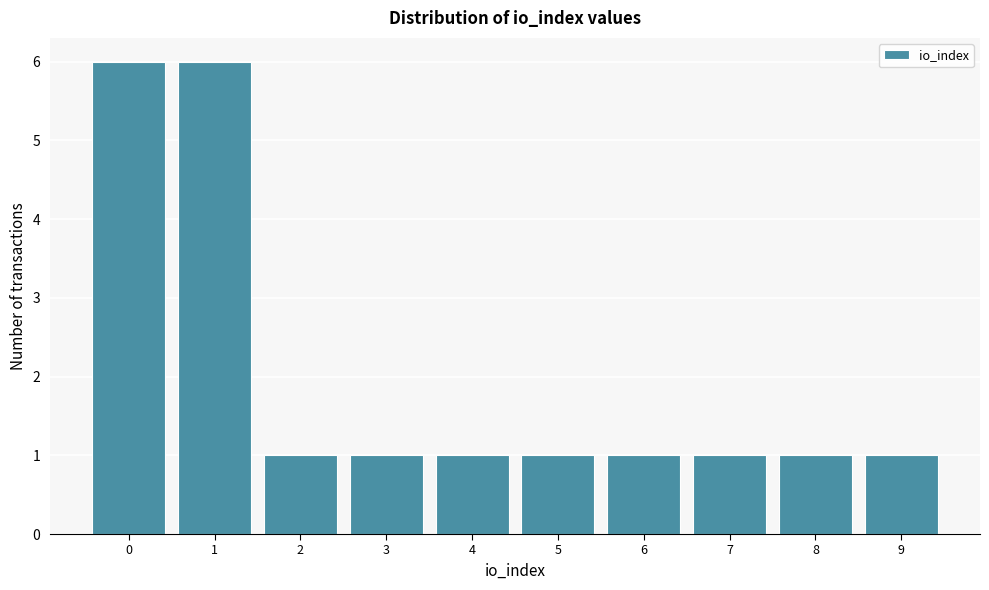

Reading right to left, transcribe all the data shown in this chart.

9=1	8=1	7=1	6=1	5=1	4=1	3=1	2=1	1=6	0=6